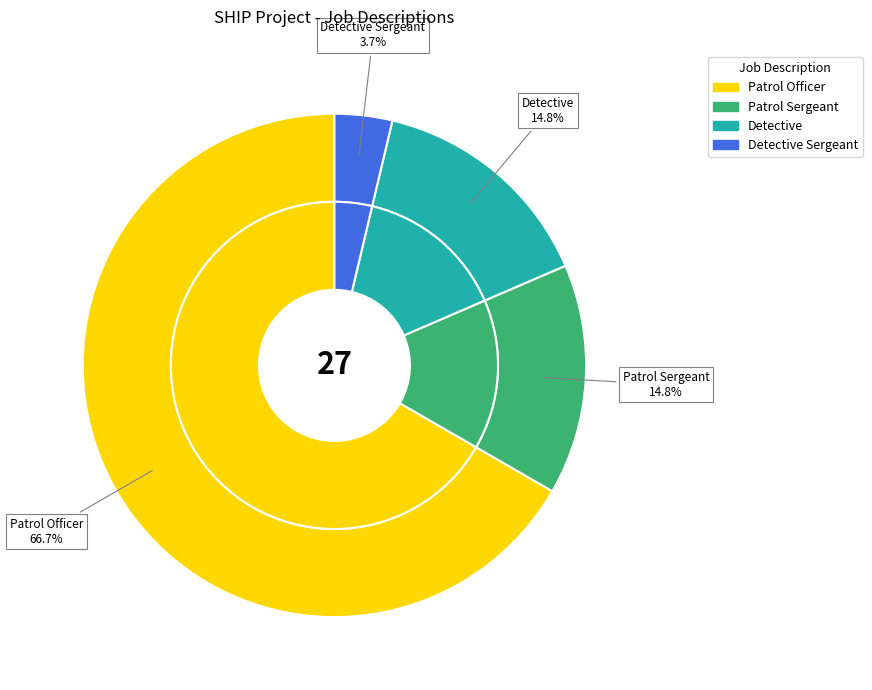

What is the change in value from Patrol Officer to Detective?

-14